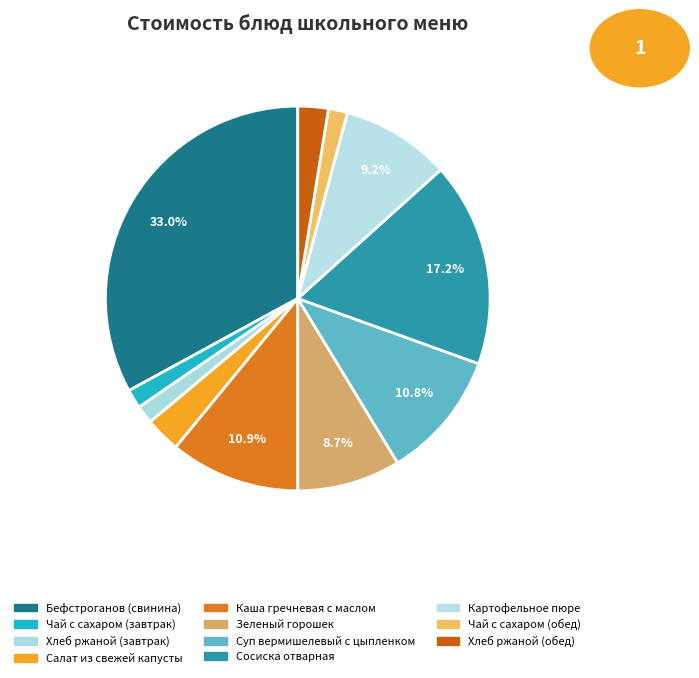

Is it true that Сосиска отварная is 3% of the pie?

False